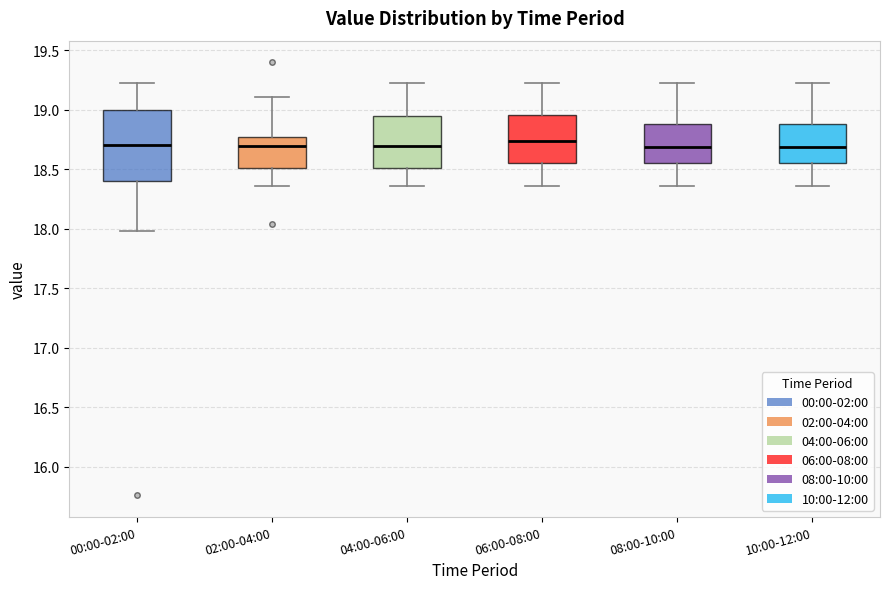

Where is the upper edge of the box for 04:00-06:00 on the y-axis? The values are not printed on the chart, so give them approximately, as read against the axis.

18.95